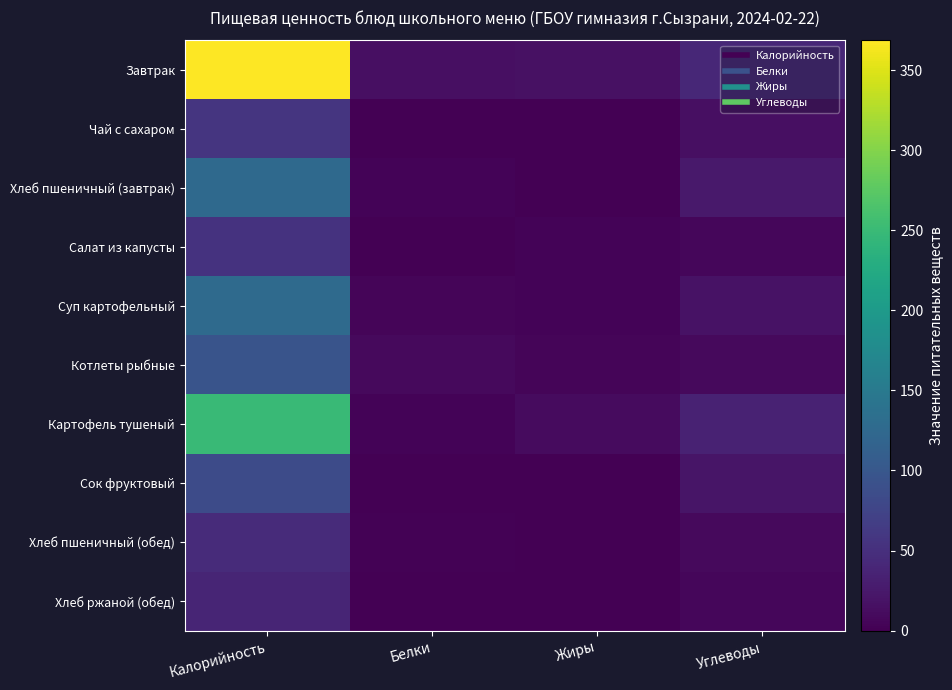

List the series in order of their peak value, highest first.

Завтрак, Картофель тушеный, Суп картофельный, Хлеб пшеничный (завтрак), Котлеты рыбные, Сок фруктовый, Чай с сахаром, Салат из капусты, Хлеб пшеничный (обед), Хлеб ржаной (обед)